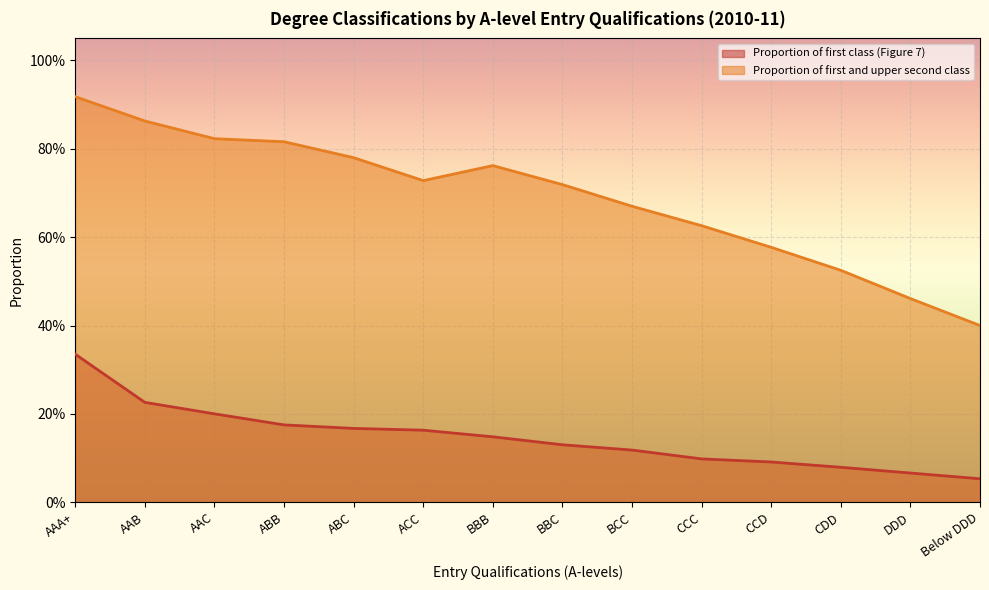

Reading left to right, extract all data points from this chart.

Proportion of first class (Figure 7): AAA+=0.3	AAB=0.2	AAC=0.2	ABB=0.2	ABC=0.2	ACC=0.2	BBB=0.1	BBC=0.1	BCC=0.1	CCC=0.1	CCD=0.1	CDD=0.1	DDD=0.1	Below DDD=0.1
Proportion of first and upper second class: AAA+=0.9	AAB=0.9	AAC=0.8	ABB=0.8	ABC=0.8	ACC=0.7	BBB=0.8	BBC=0.7	BCC=0.7	CCC=0.6	CCD=0.6	CDD=0.5	DDD=0.5	Below DDD=0.4